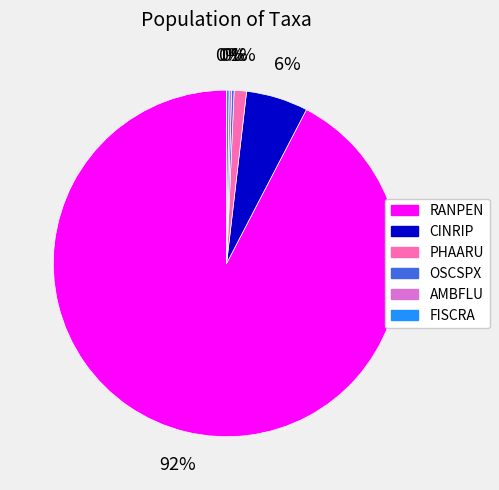

To the nearest percent, what is the average slice percentage?

17%